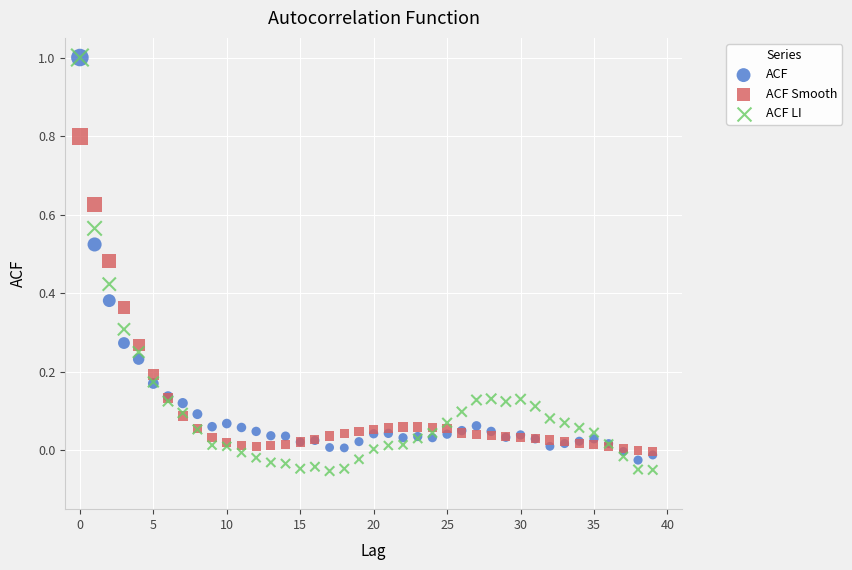

Which series has the widest spread of Y values?

ACF LI